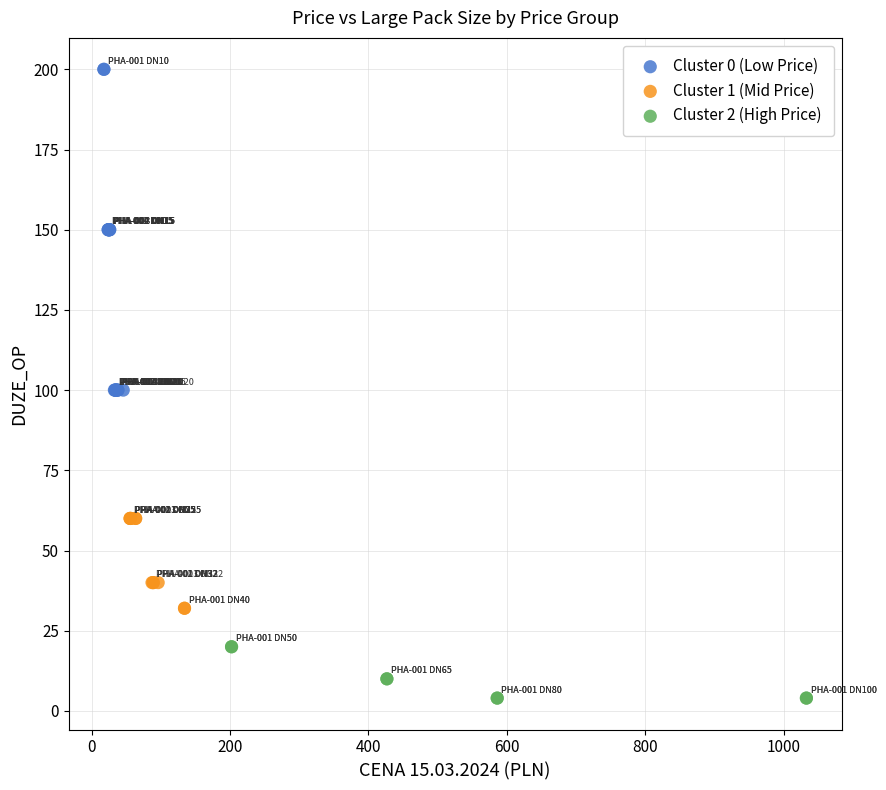

Which series has the widest spread of Y values?

Cluster 0 (Low Price)